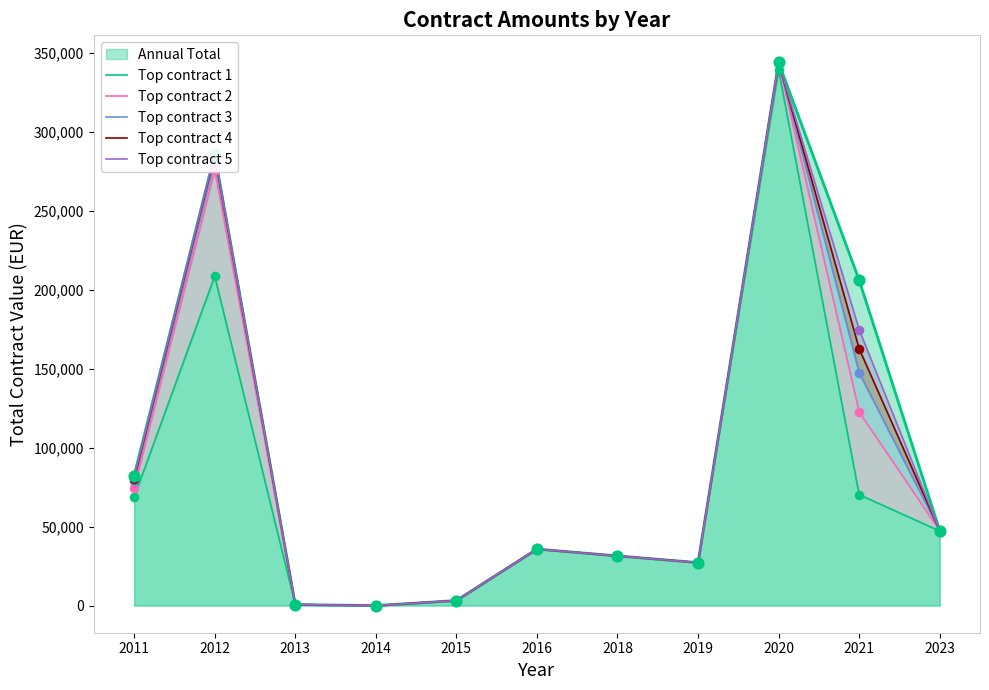

Is the value of Top contract 4 at 2016 greater than the value of Top contract 5 at 2013?

Yes